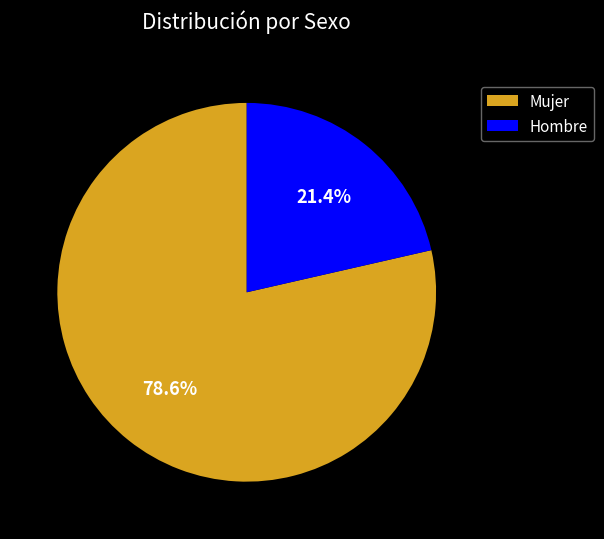

True or false: Mujer accounts for 91% of the total.

False